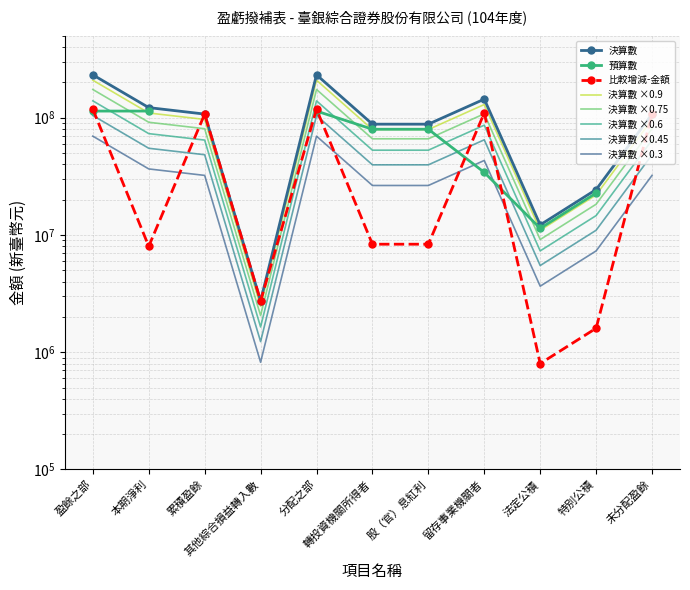

At which category does 決算數 reach its first local peak?

分配之部